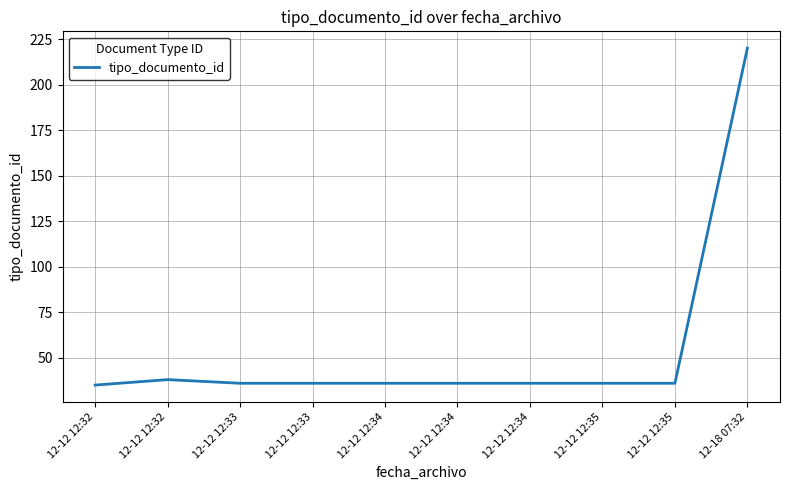

Count the number of categories in the chart.

10